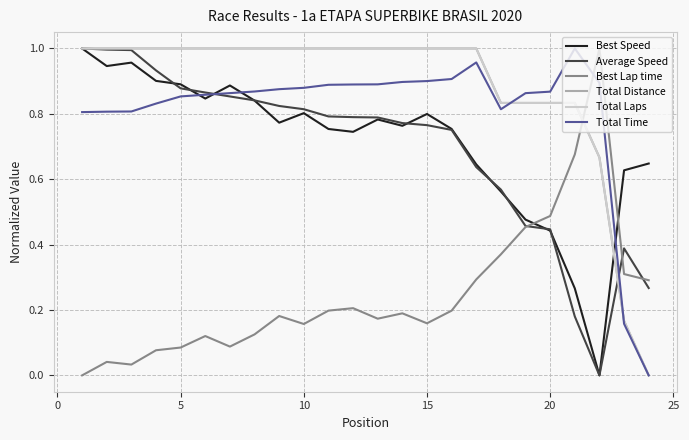

Reading left to right, transcribe all the data shown in this chart.

Best Speed: 1.0	0.9	1.0	0.9	0.9	0.8	0.9	0.8	0.8	0.8	0.8	0.7	0.8	0.8	0.8	0.8	0.6	0.6	0.5	0.4	0.3	0.0	0.6	0.6
Average Speed: 1.0	1.0	1.0	0.9	0.9	0.9	0.9	0.8	0.8	0.8	0.8	0.8	0.8	0.8	0.8	0.8	0.6	0.6	0.5	0.4	0.2	0.0	0.4	0.3
Best Lap time: 0.0	0.0	0.0	0.1	0.1	0.1	0.1	0.1	0.2	0.2	0.2	0.2	0.2	0.2	0.2	0.2	0.3	0.4	0.5	0.5	0.7	1.0	0.3	0.3
Total Distance: 1.0	1.0	1.0	1.0	1.0	1.0	1.0	1.0	1.0	1.0	1.0	1.0	1.0	1.0	1.0	1.0	1.0	0.8	0.8	0.8	0.8	0.7	0.2	0.0
Total Laps: 1.0	1.0	1.0	1.0	1.0	1.0	1.0	1.0	1.0	1.0	1.0	1.0	1.0	1.0	1.0	1.0	1.0	0.8	0.8	0.8	0.8	0.7	0.2	0.0
Total Time: 0.8	0.8	0.8	0.8	0.9	0.9	0.9	0.9	0.9	0.9	0.9	0.9	0.9	0.9	0.9	0.9	1.0	0.8	0.9	0.9	1.0	0.9	0.2	0.0